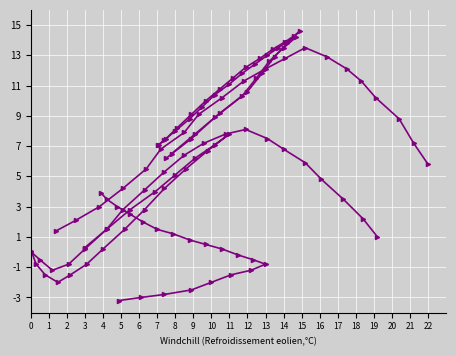

Is this an area chart (filled region under the line)?

No